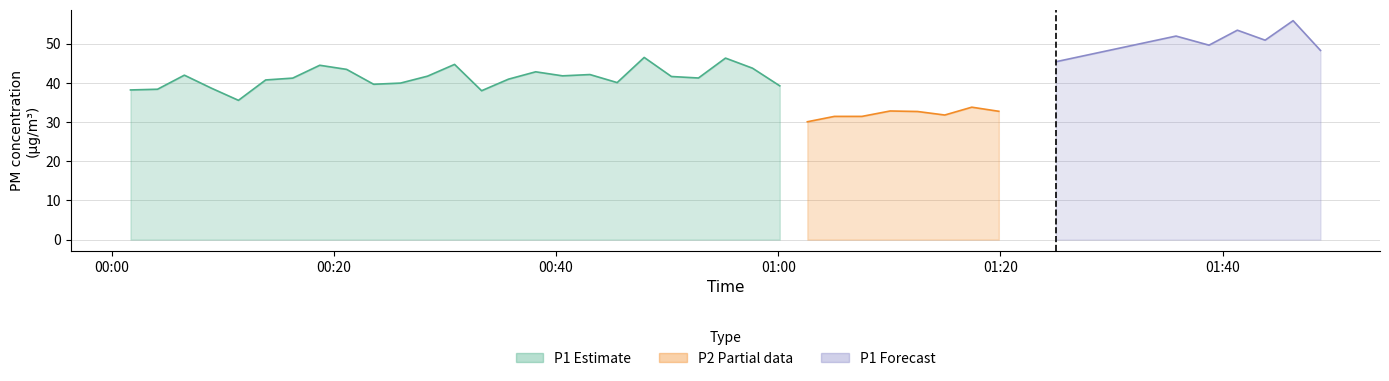

Which series has the largest total across all categories?

P1